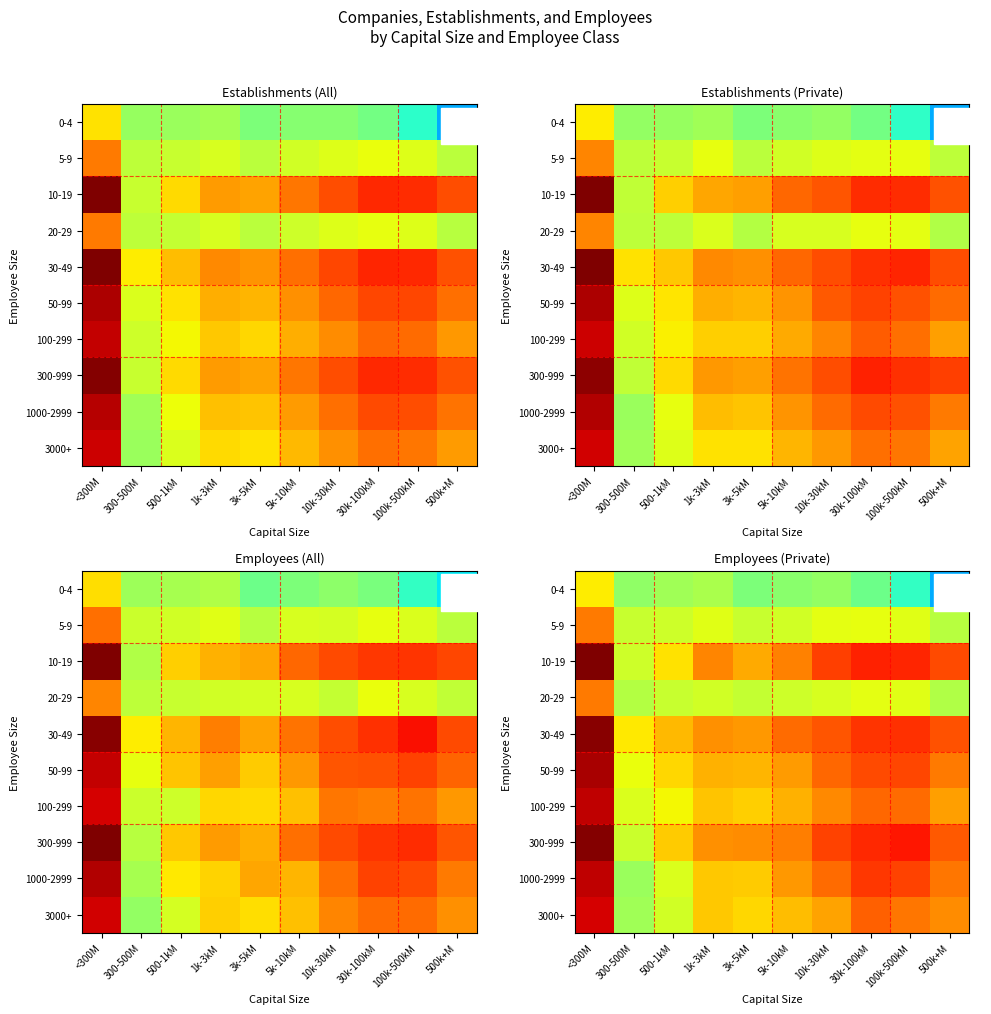

At 500k+M, list the series in order from largest to smallest.

10-19, 30-49, 300-999, 1000-2999, 50-99, 3000+, 100-299, 5-9, 20-29, 0-4